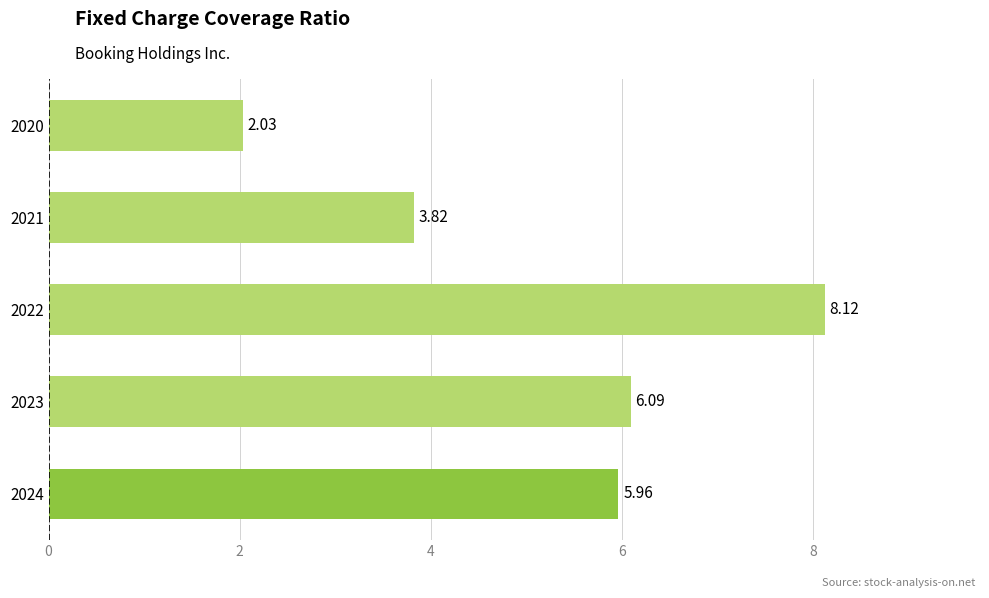

List the labels in order of value, largest first.

2022, 2023, 2024, 2021, 2020